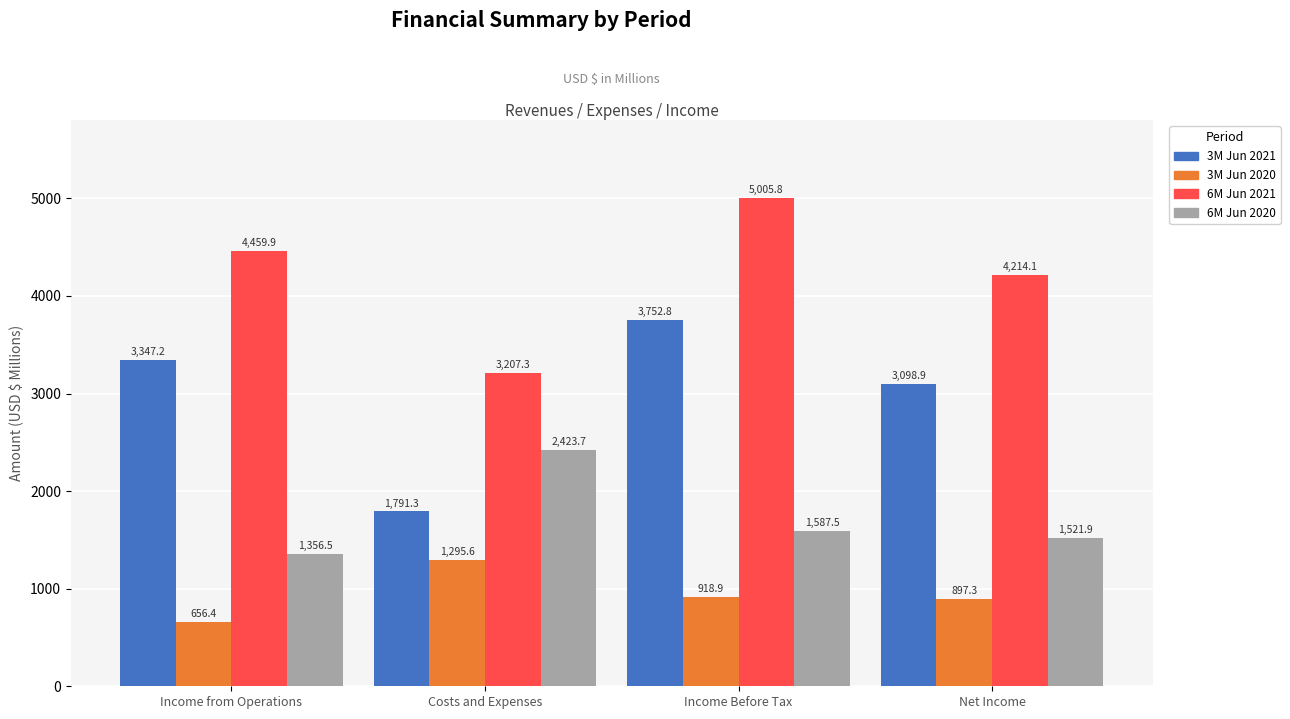

At which category is the sum across all series the highest?

Income Before Tax